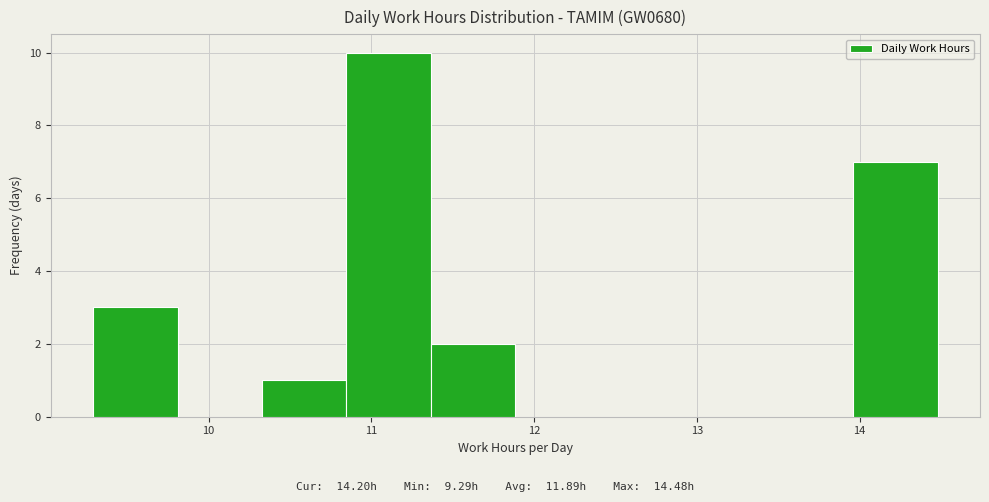

Reading left to right, transcribe this chart: for each bar, give the range it covers on the x-axis and its height. Neither the bar edges nor the heights are printed on the chart, so give them approximately, as read against the axes.

9.3 to 9.8: 3
9.8 to 10.3: 0
10.3 to 10.8: 1
10.8 to 11.4: 10
11.4 to 11.9: 2
11.9 to 12.4: 0
12.4 to 12.9: 0
12.9 to 13.4: 0
13.4 to 14.0: 0
14.0 to 14.5: 7